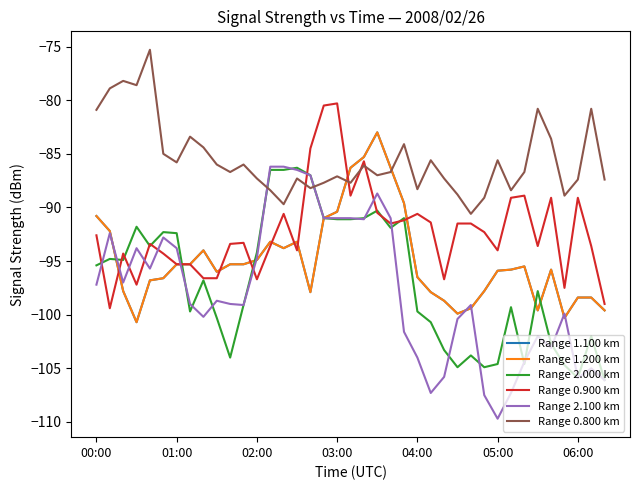

Does the chart have visible grid lines?

No